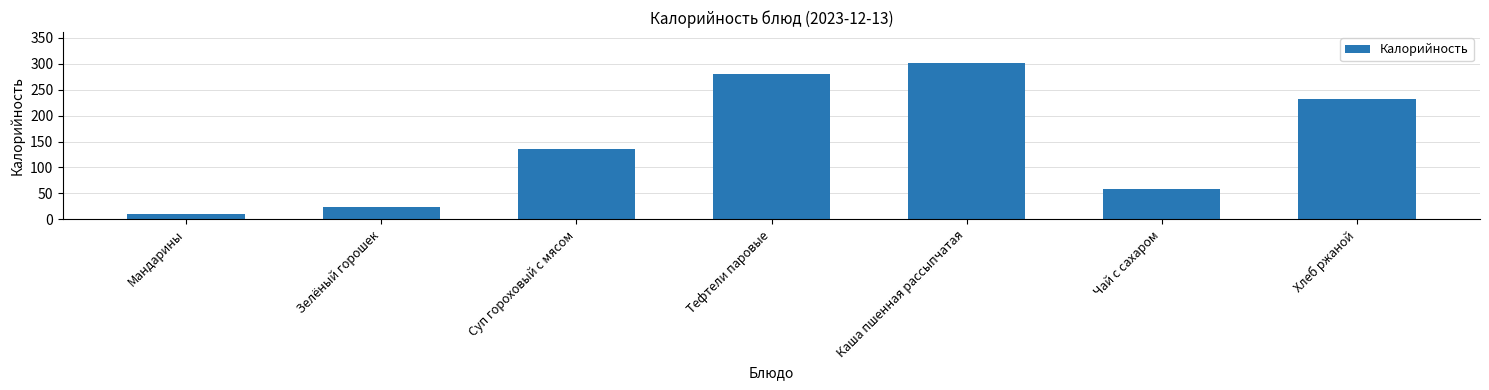

What is the label of the 1st bar from the left?

Мандарины